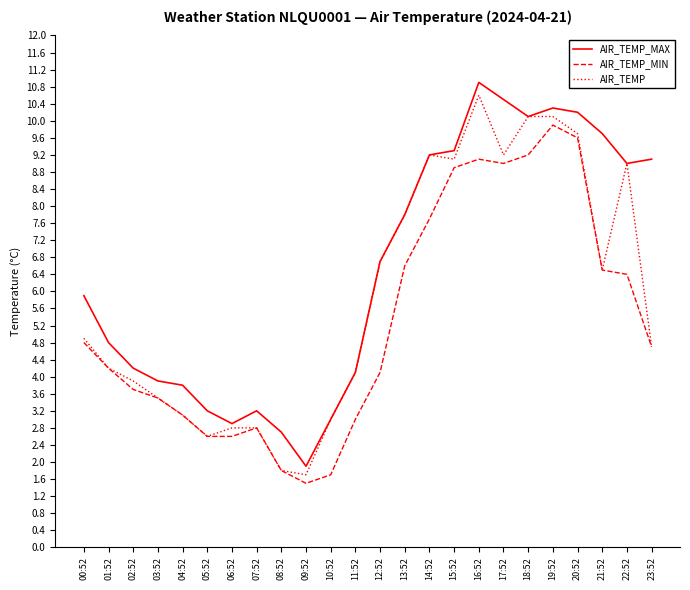

Reading left to right, list all the values displayed in this chart.

AIR_TEMP_MAX: 00:52=5.9	01:52=4.8	02:52=4.2	03:52=3.9	04:52=3.8	05:52=3.2	06:52=2.9	07:52=3.2	08:52=2.7	09:52=1.9	10:52=3.0	11:52=4.1	12:52=6.7	13:52=7.8	14:52=9.2	15:52=9.3	16:52=10.9	17:52=10.5	18:52=10.1	19:52=10.3	20:52=10.2	21:52=9.7	22:52=9.0	23:52=9.1
AIR_TEMP_MIN: 00:52=4.8	01:52=4.2	02:52=3.7	03:52=3.5	04:52=3.1	05:52=2.6	06:52=2.6	07:52=2.8	08:52=1.8	09:52=1.5	10:52=1.7	11:52=3.0	12:52=4.1	13:52=6.6	14:52=7.7	15:52=8.9	16:52=9.1	17:52=9.0	18:52=9.2	19:52=9.9	20:52=9.6	21:52=6.5	22:52=6.4	23:52=4.7
AIR_TEMP: 00:52=4.9	01:52=4.2	02:52=3.9	03:52=3.5	04:52=3.1	05:52=2.6	06:52=2.8	07:52=2.8	08:52=1.8	09:52=1.7	10:52=3.0	11:52=4.1	12:52=6.7	13:52=7.8	14:52=9.2	15:52=9.1	16:52=10.6	17:52=9.2	18:52=10.1	19:52=10.1	20:52=9.7	21:52=6.5	22:52=9.0	23:52=4.7